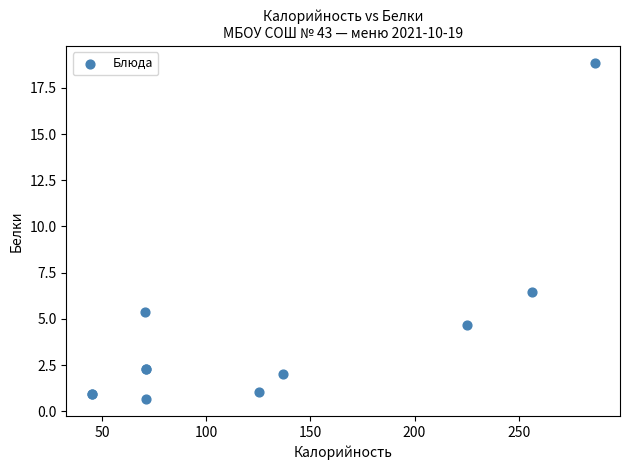

What Y value in the scatter plot is closest to 9?

6.5